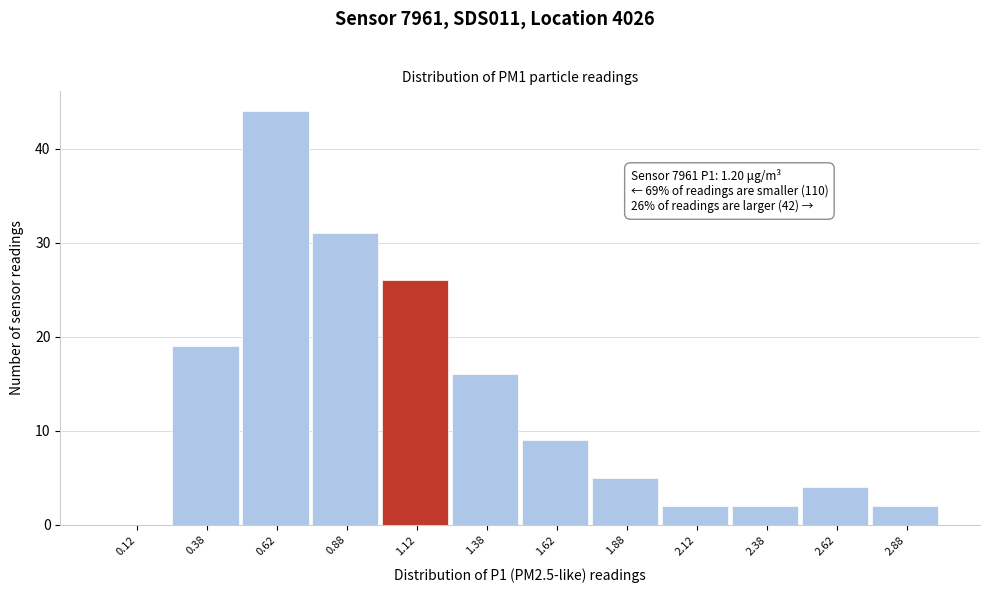

Which range on the x-axis has the tallest bar?

0.50 to 0.75